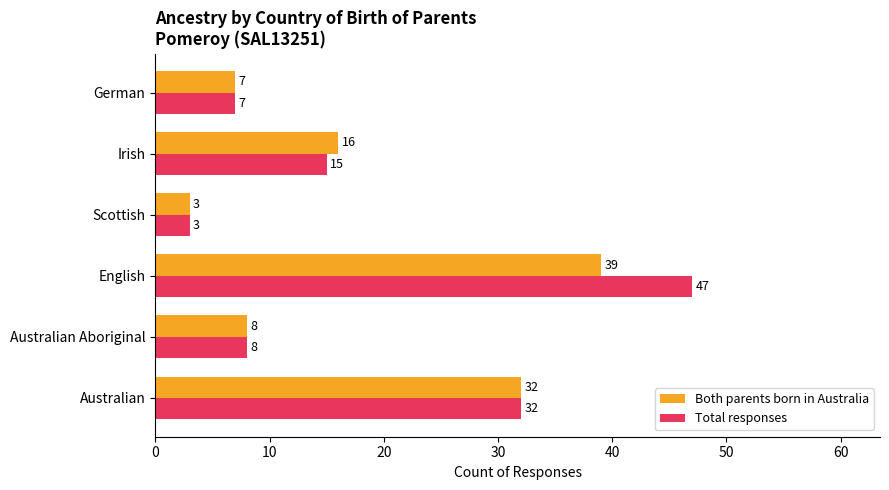

What is the maximum value shown in the chart?

47